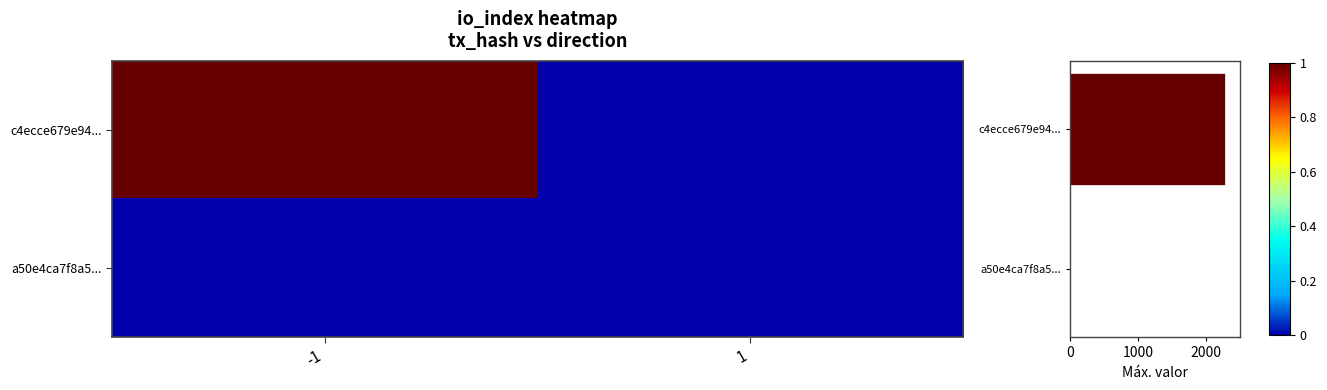

True or false: c4ecce679e94... has a value of 1381 at 1.

False